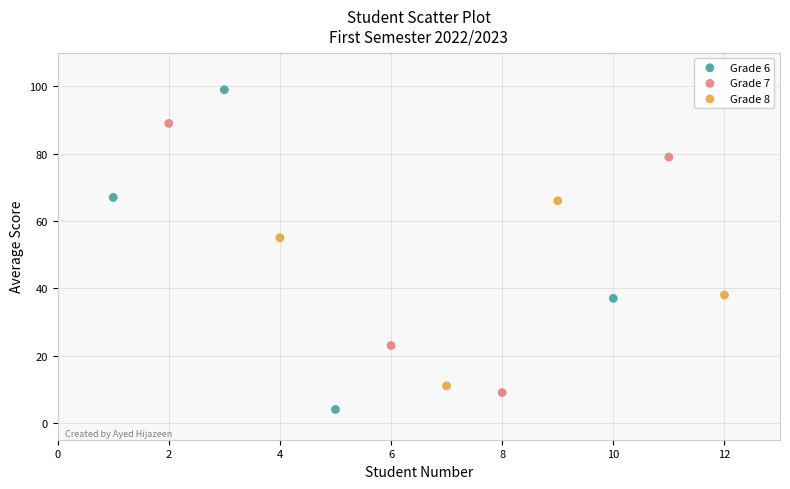

Which series has the largest Y range (max minus min)?

Grade 6